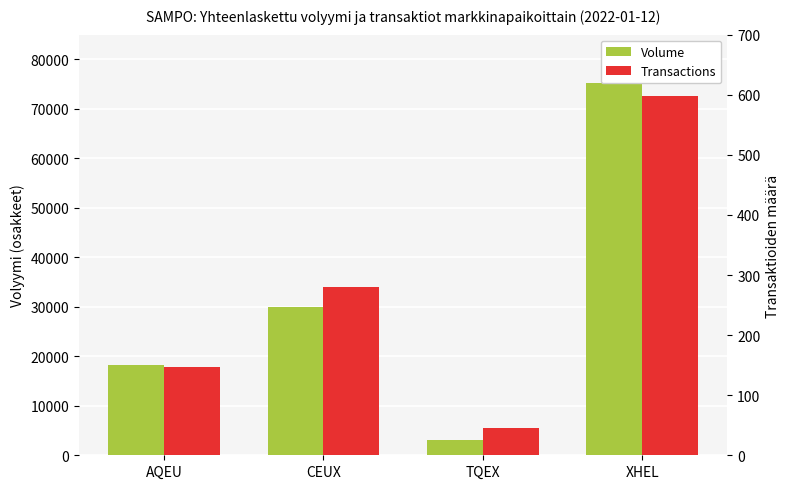

What is the label of the 2nd bar from the right?

TQEX